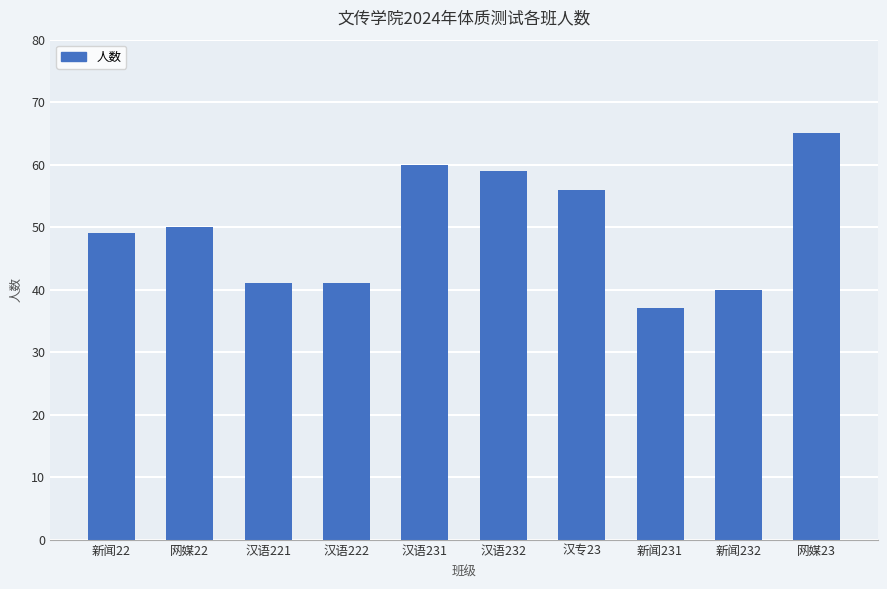

What is the ratio of the value at 汉语231 to the value at 汉专23?

1.1